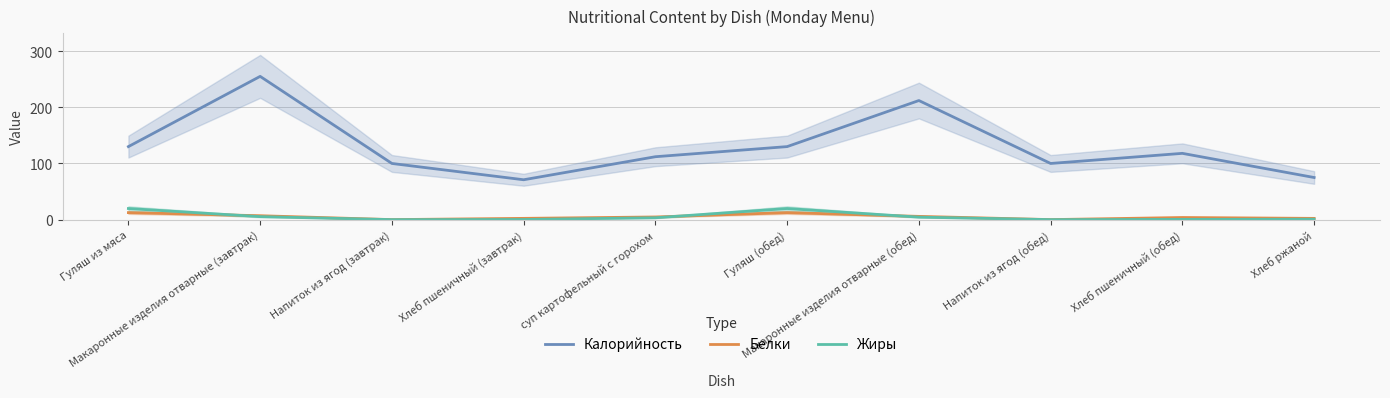

Which series has the largest total across all categories?

Калорийность